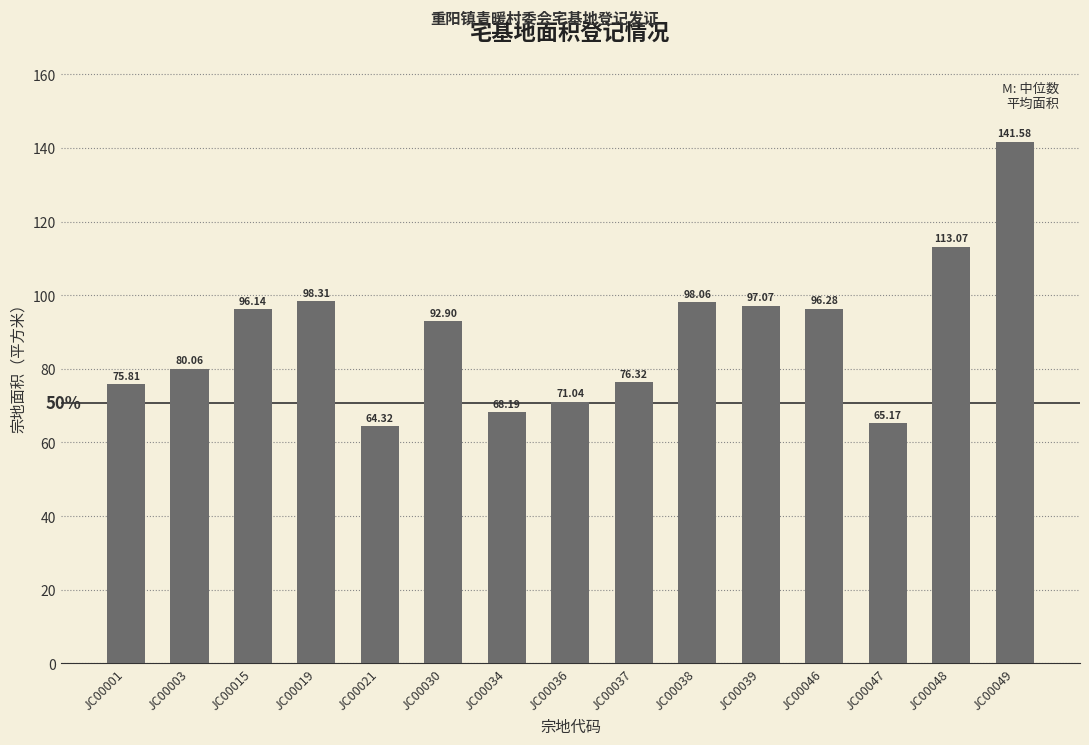

Which label corresponds to the largest value in the chart?

JC00049